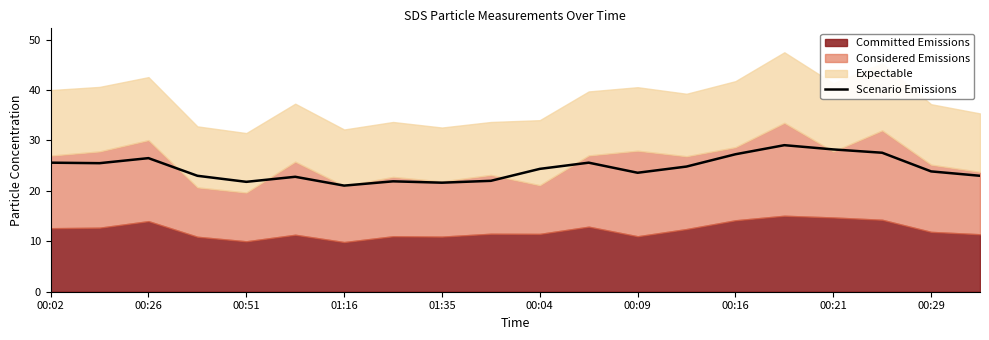

What is the maximum value for Scenario Emissions?

29.1